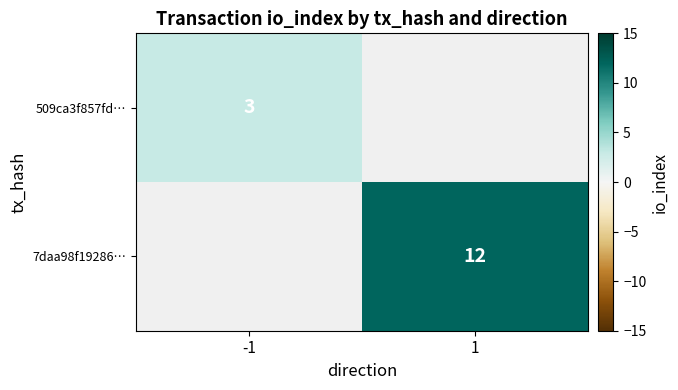

Is it true that 7daa98f19286… equals 12 at 1?

True